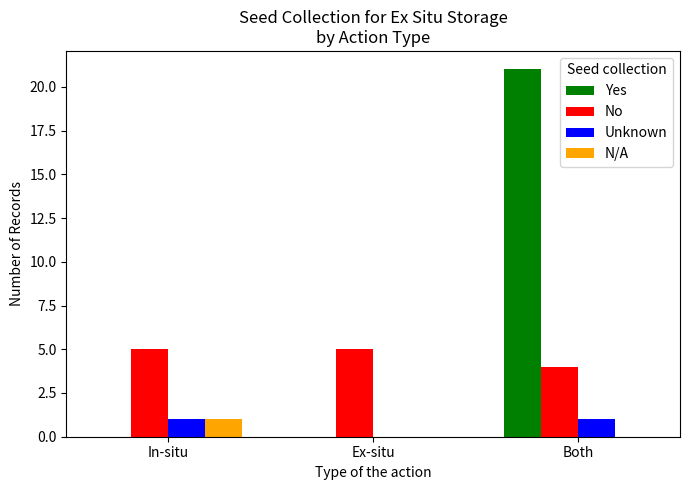

What are all the series names shown in the legend?

Yes, No, Unknown, N/A